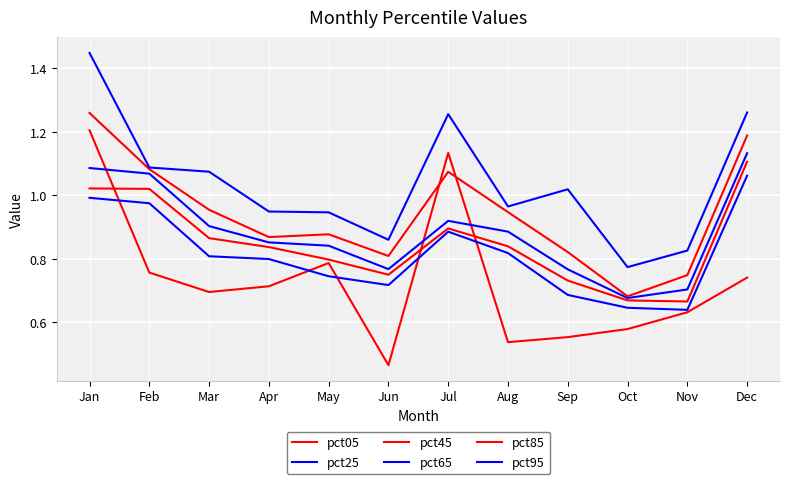

In pct45, how many points are lower than both neighbors (excluding endpoints)?

2